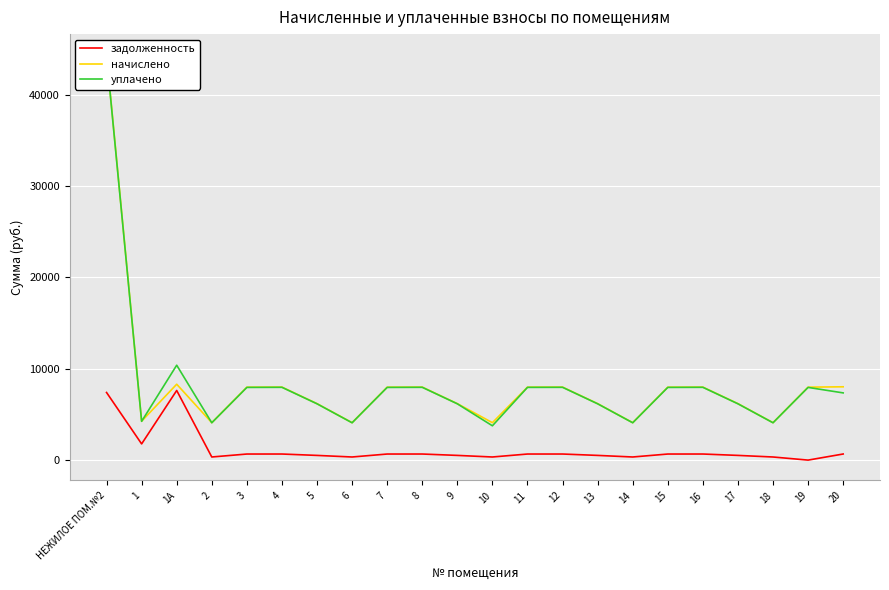

How many values in the начислено series exceed 7986?

12